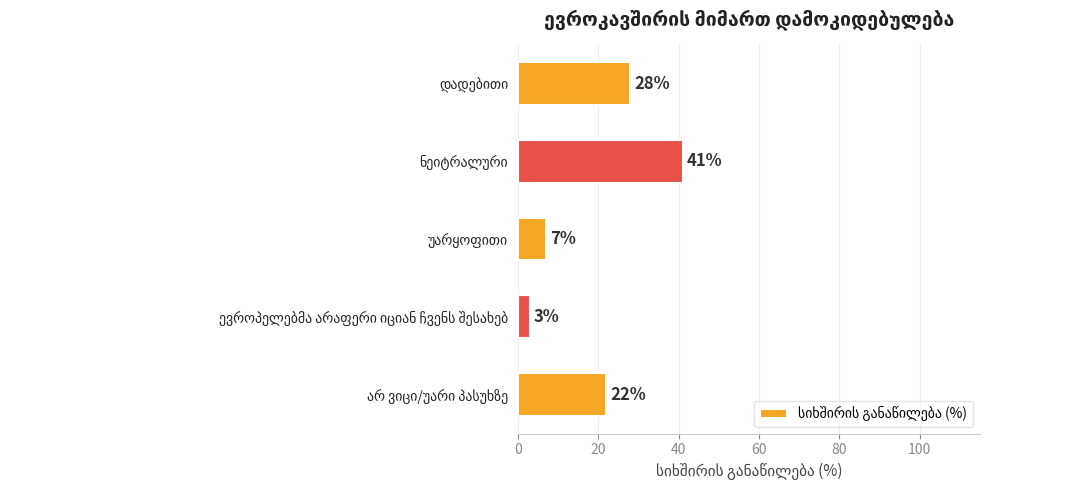

What is the greatest value displayed?

41